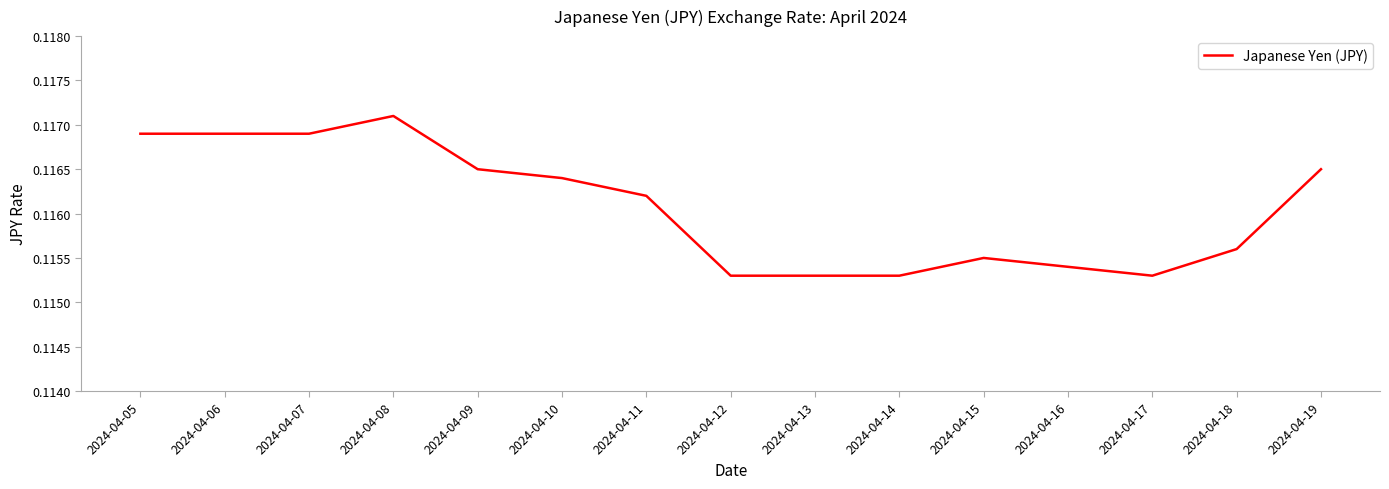

True or false: the data shows 0.2 at 2024-04-06.

False